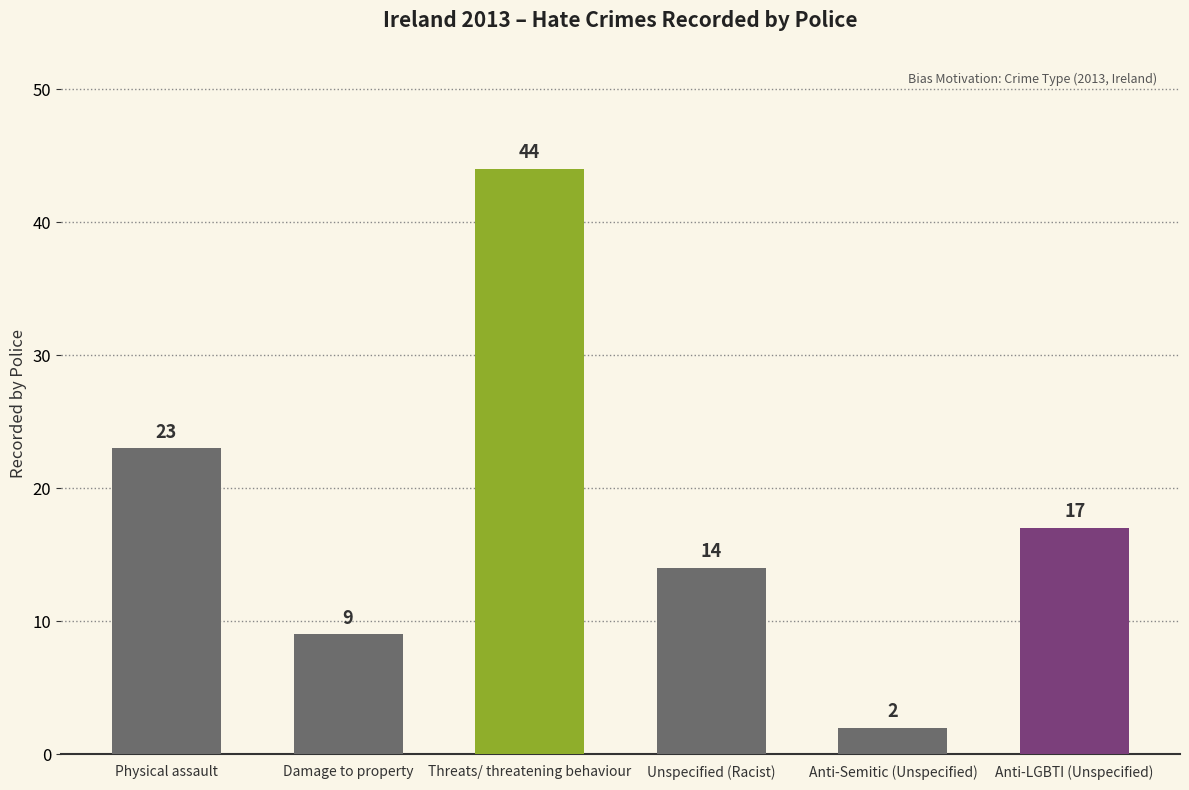

List the labels in order of value, smallest first.

Anti-Semitic (Unspecified), Damage to property, Unspecified (Racist), Anti-LGBTI (Unspecified), Physical assault, Threats/ threatening behaviour